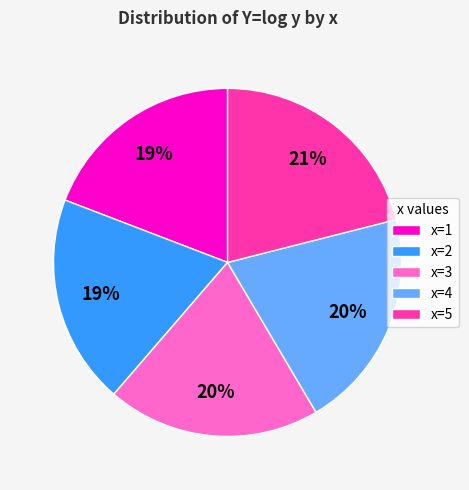

How many slices are in this pie chart?

5